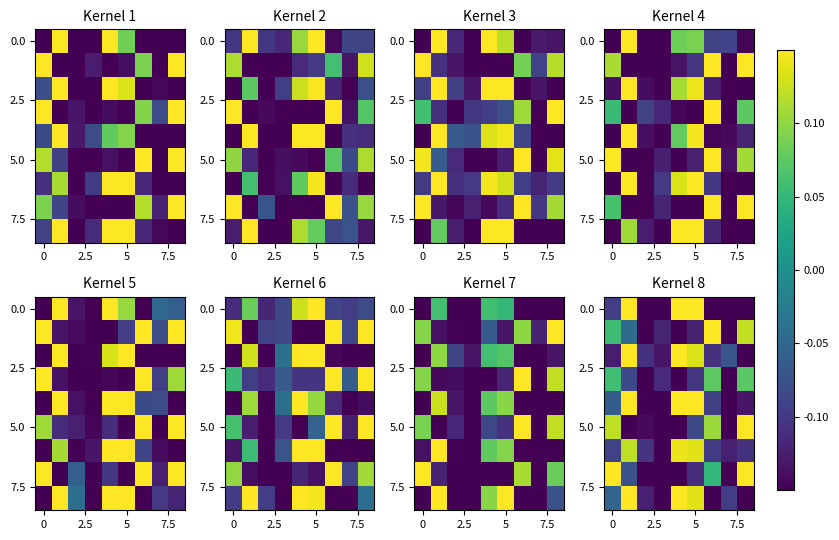

How many values in the 5.0 series are below 0?

6